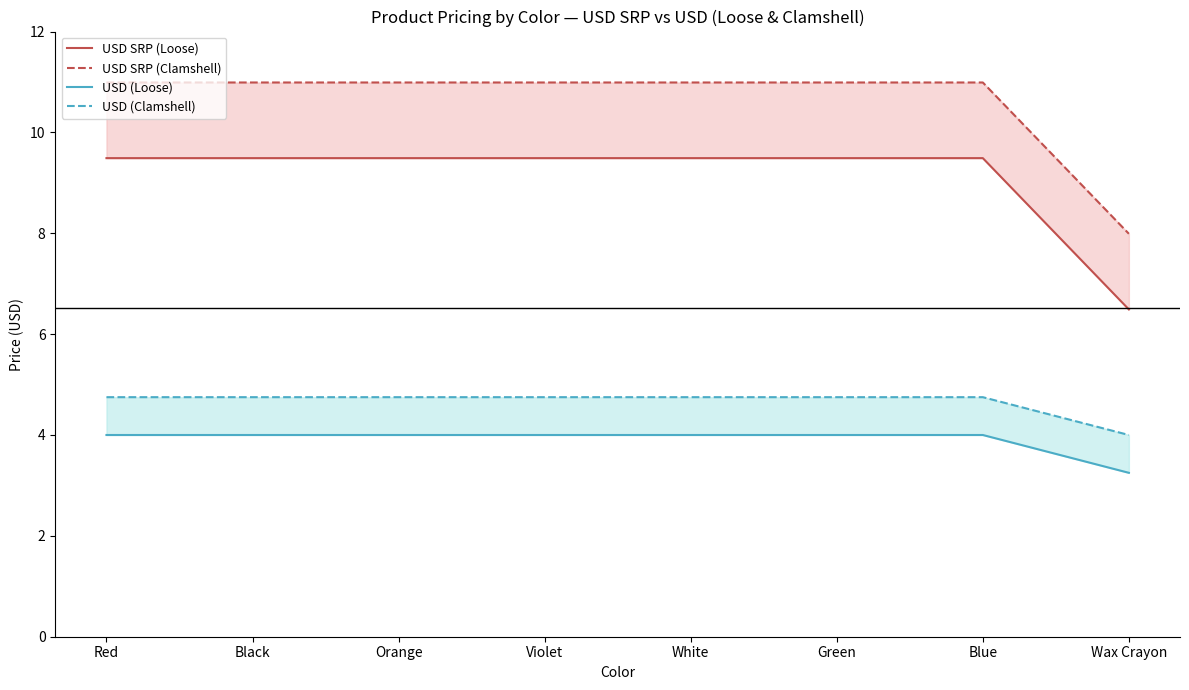

What is the total value across all series at Green?

29.2